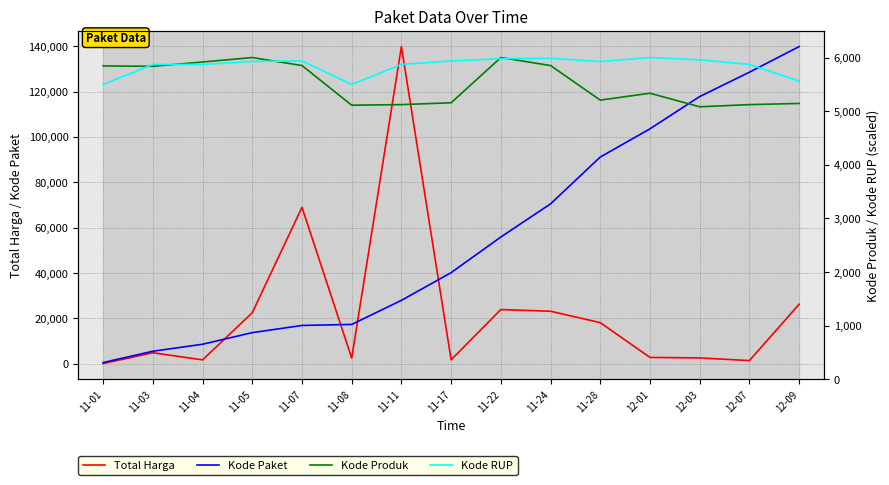

At which category does the chart reach its peak across all series?

11-11